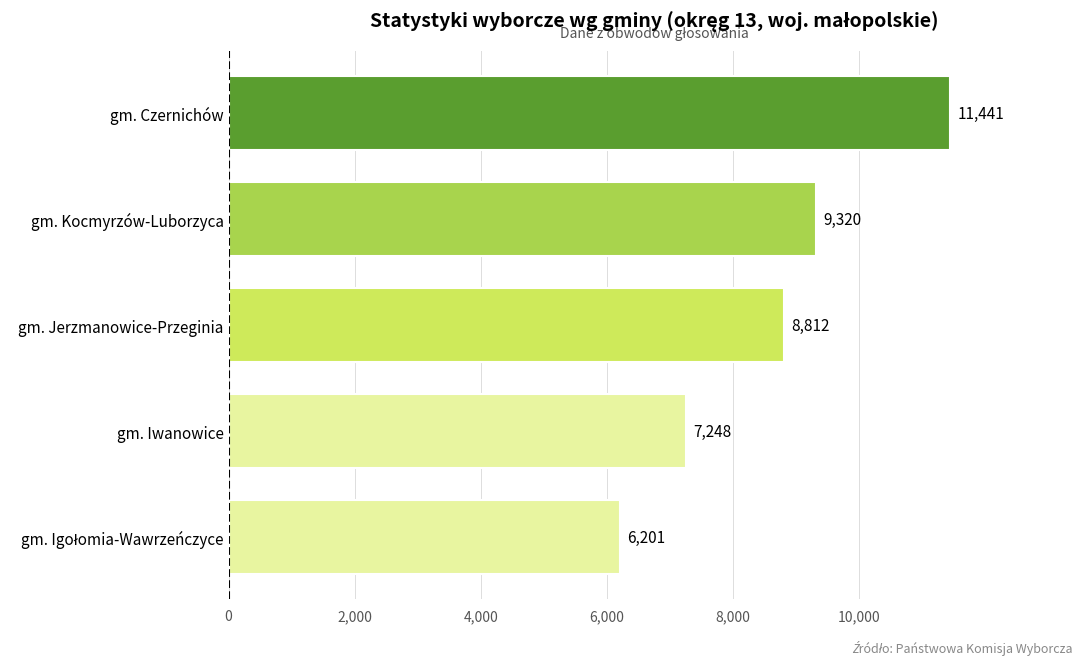

Read the value at gm. Czernichów, to the nearest 50.

11450